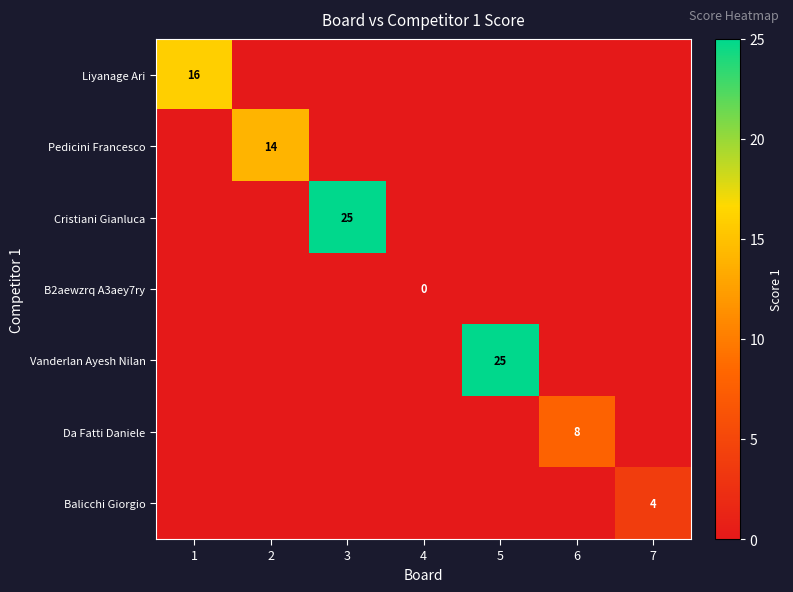

The value of Pedicini Francesco at 2 is 9. True or false?

False